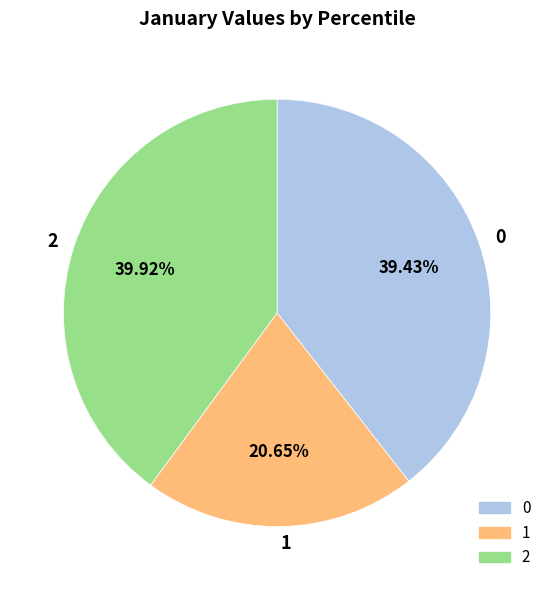

How many slices are in this pie chart?

3